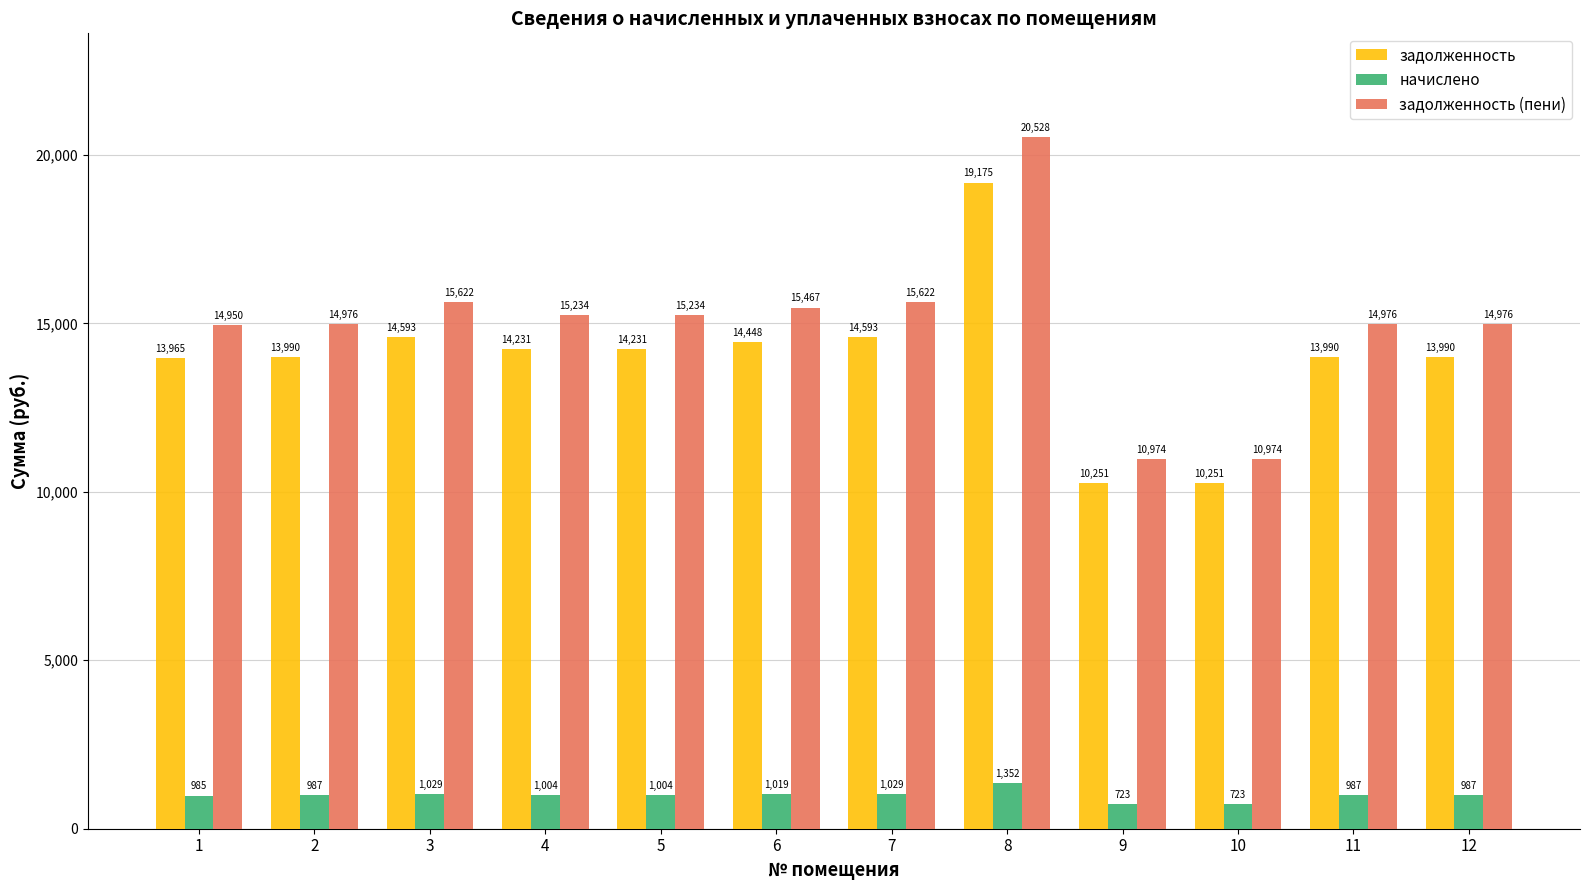

List the series in order of their peak value, highest first.

задолженность (пени), задолженность, начислено